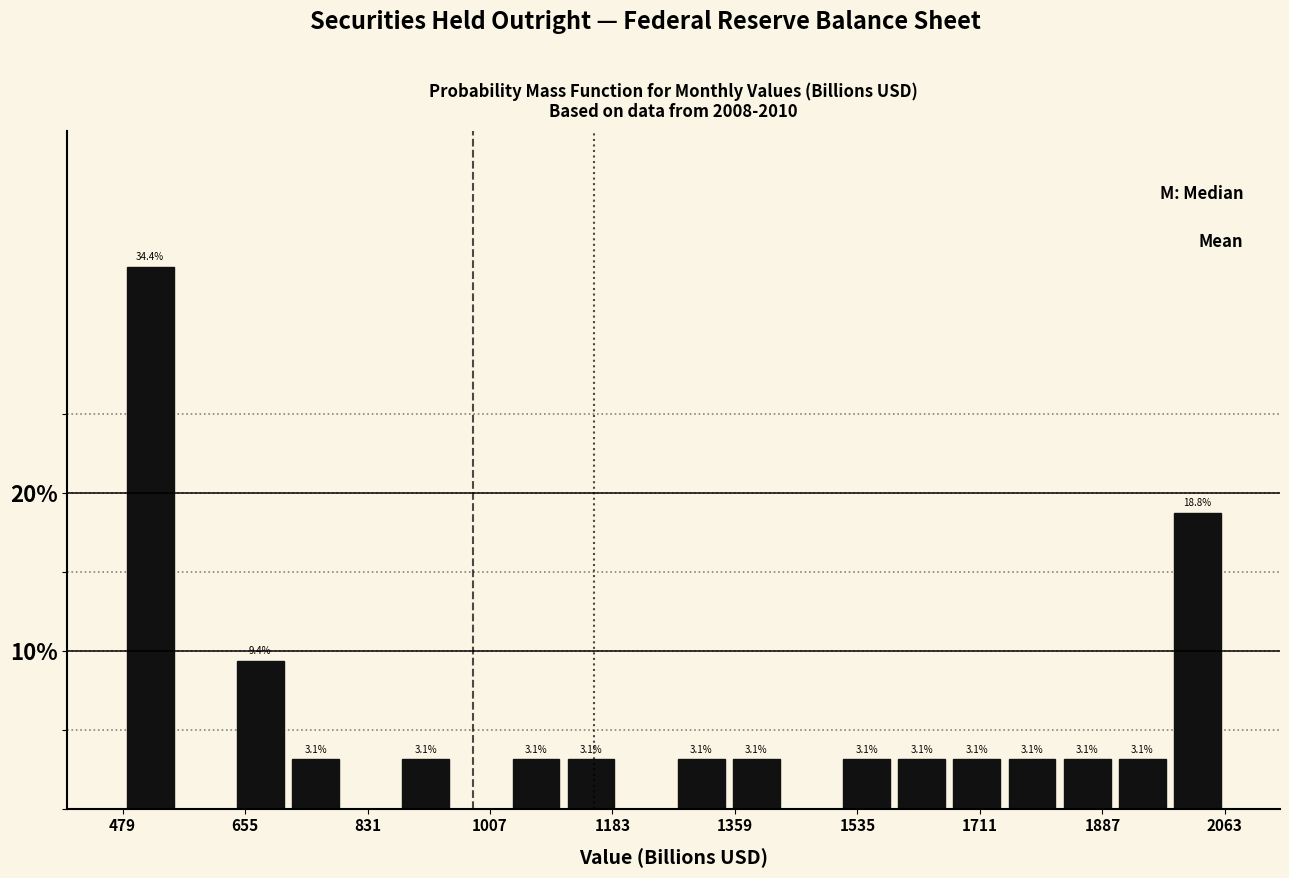

Read against the x-axis, roughly where is the centre of the tallest bar?

520